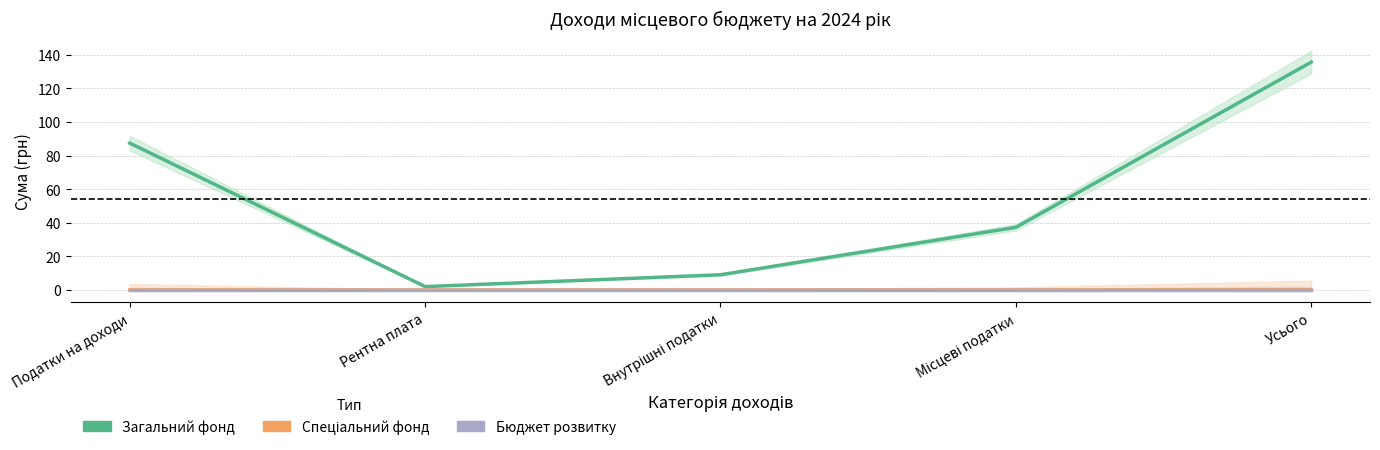

What is the label of the 2nd point from the right?

Місцеві податки